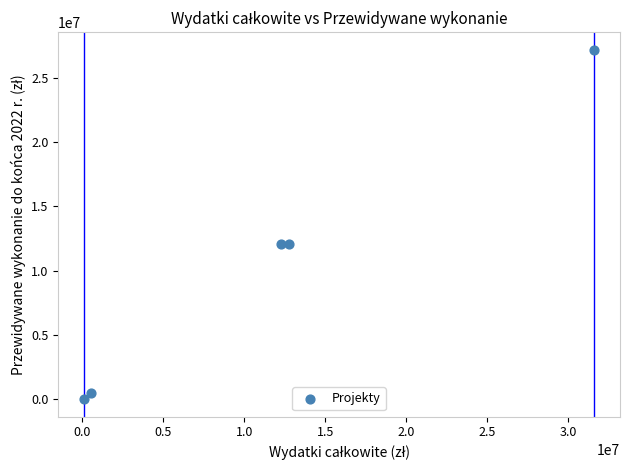

What is the range of X values (max minus min)?

31505165